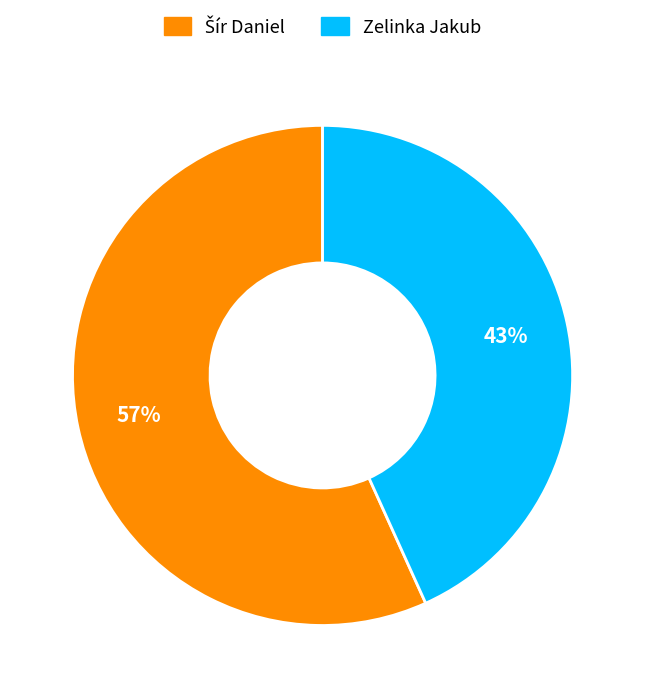

Does Zelinka Jakub represent more than half of the total?

No